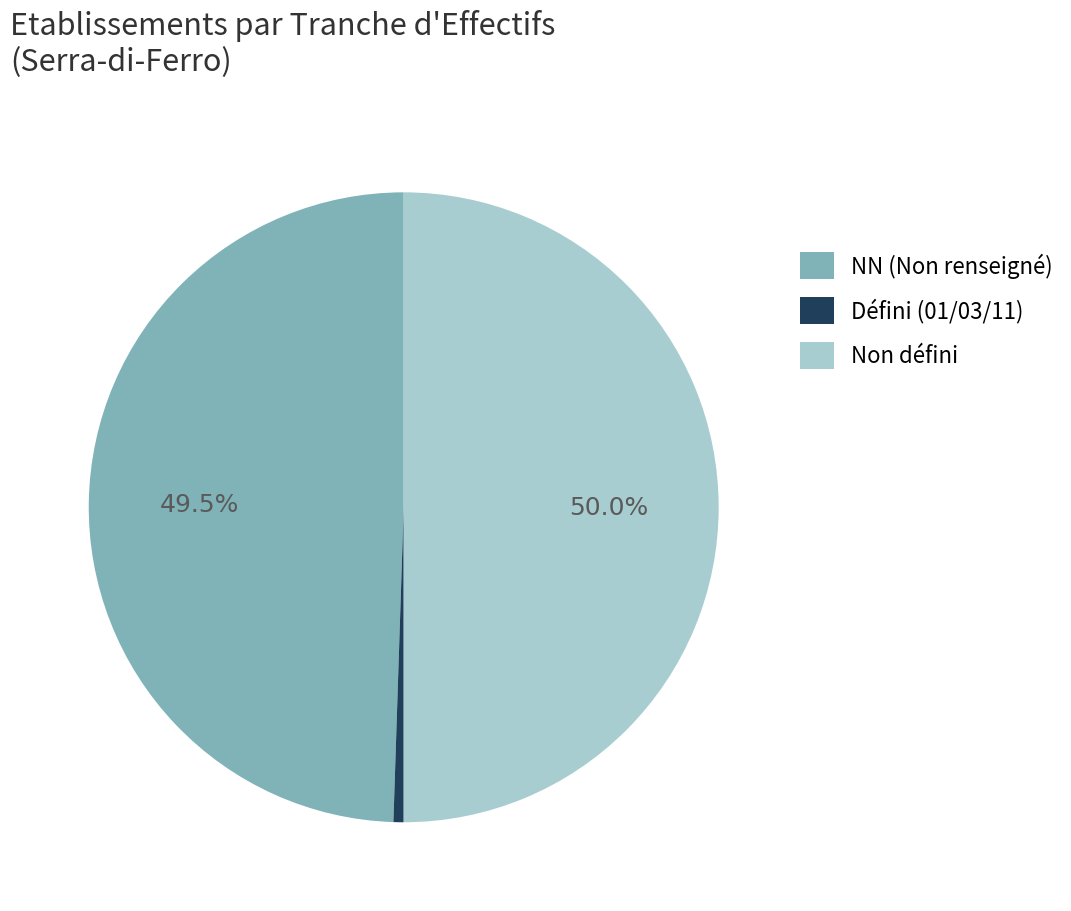

What is the ratio of the value at Non défini to the value at NN (Non renseigné)?

1.0